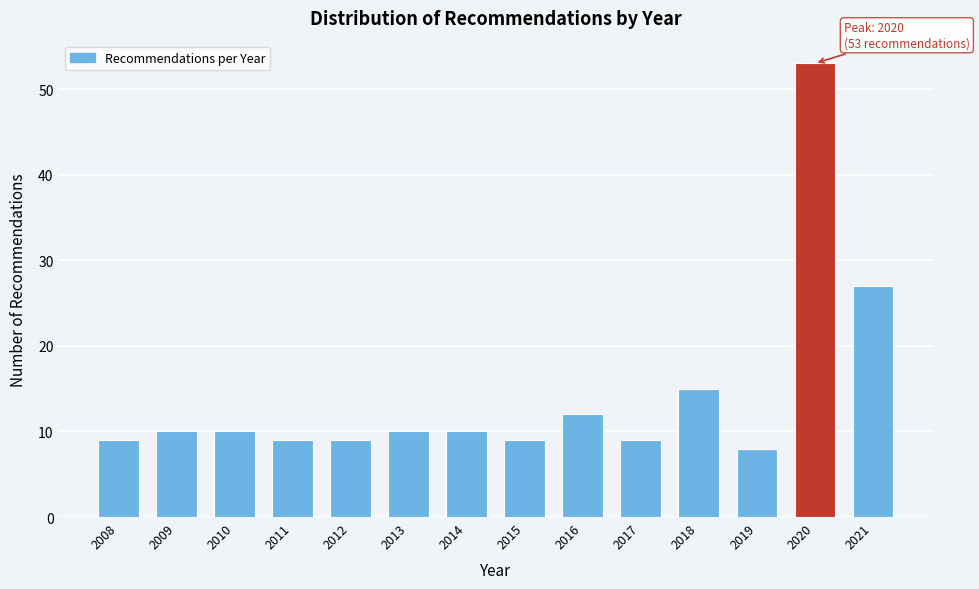

Reading left to right, transcribe all the data shown in this chart.

9	10	10	9	9	10	10	9	12	9	15	8	53	27